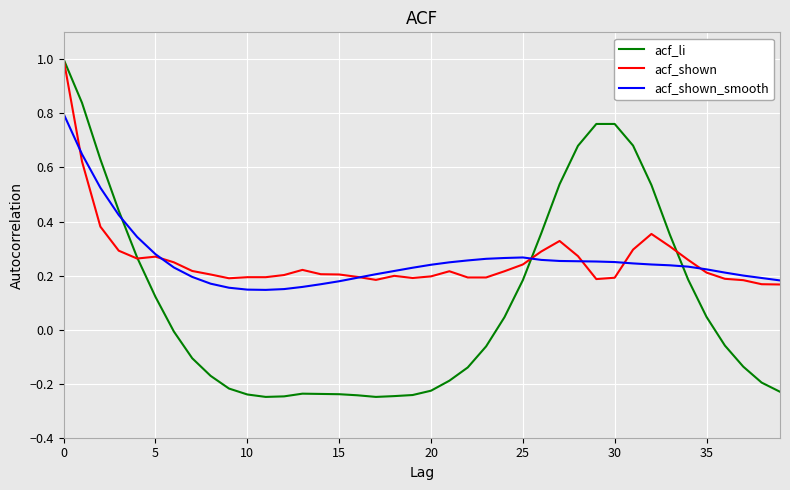

True or false: acf_shown_smooth and acf_shown cross at least once.

True